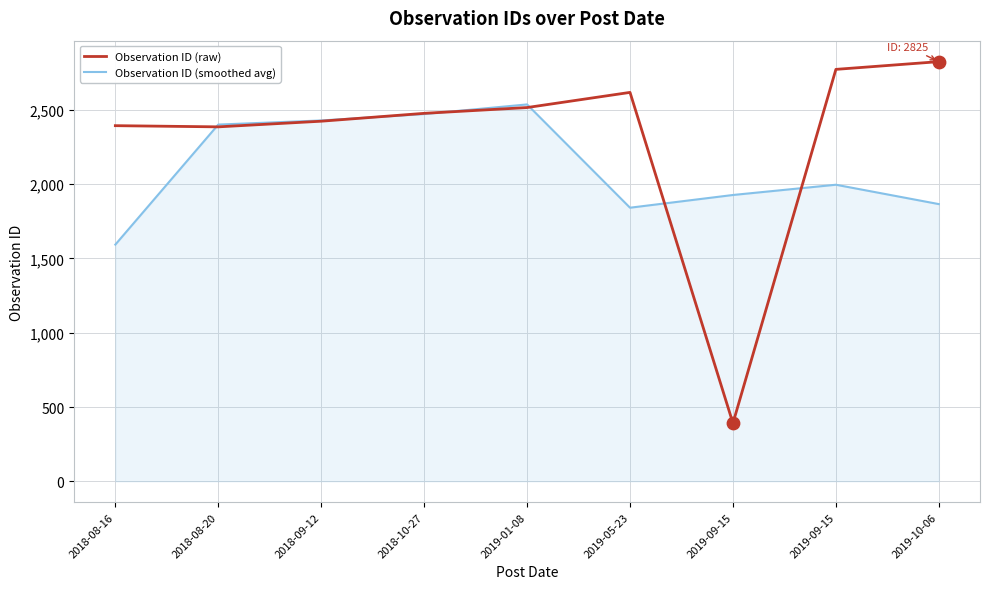

What is the total value across all series at 2018-08-20?

4787.3